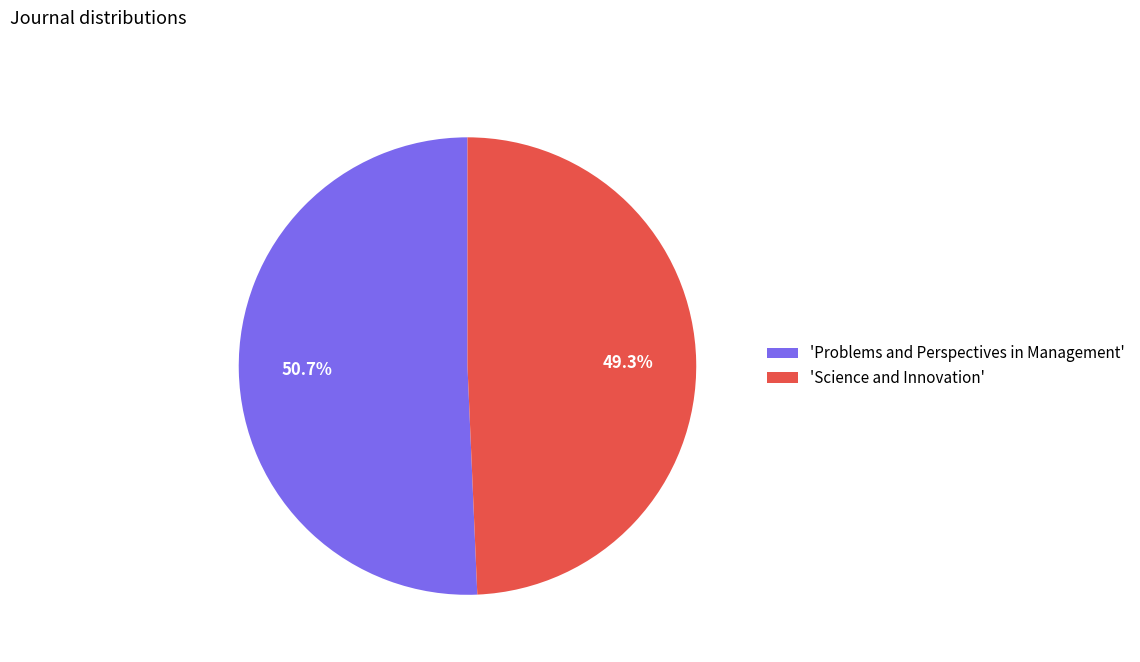

Does 'Science and Innovation' represent more than half of the total?

No